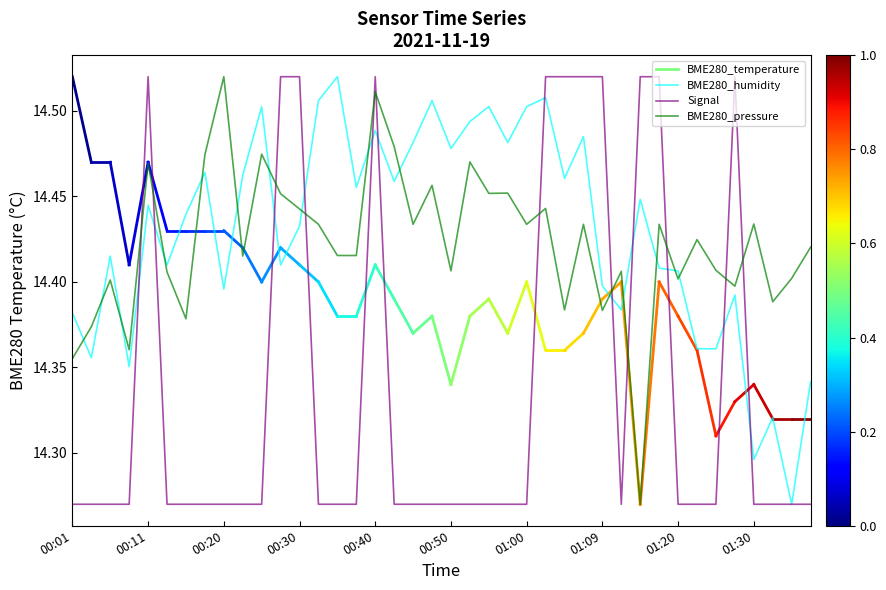

The Signal series shows 23.2 at 00:01. True or false?

False